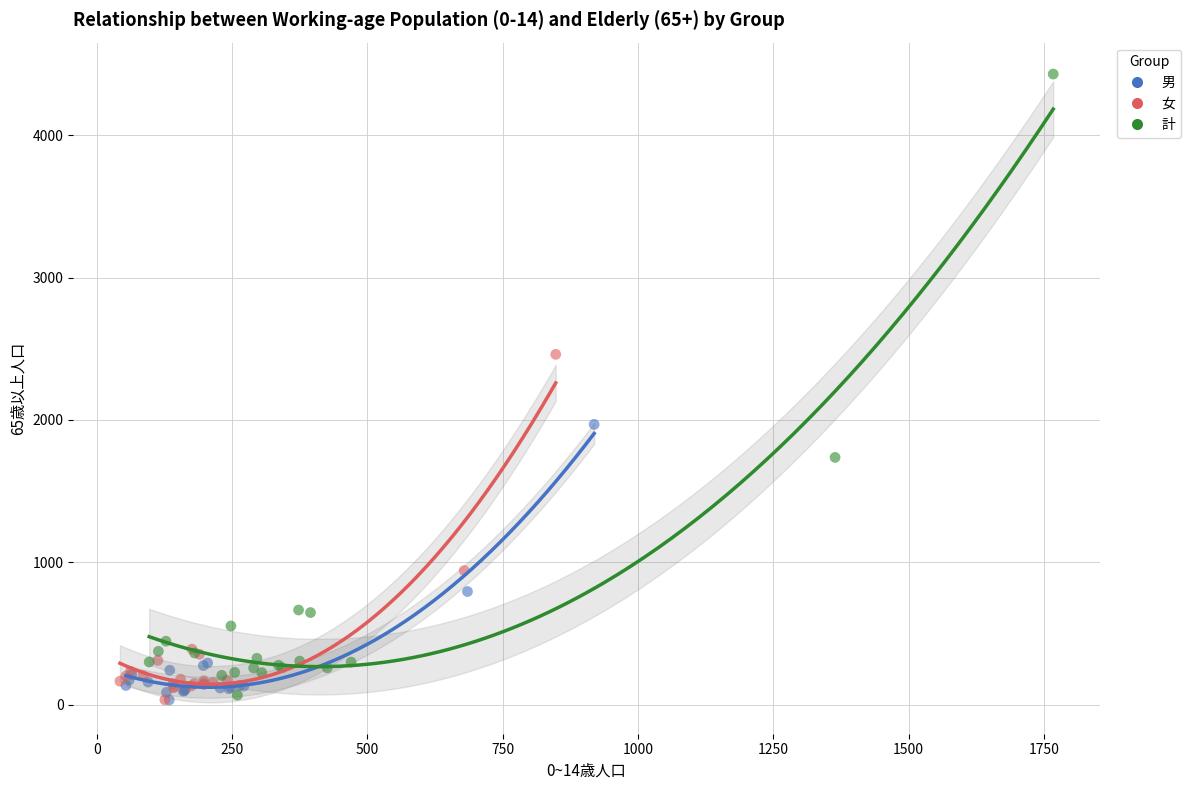

Which series reaches the maximum Y coordinate?

計